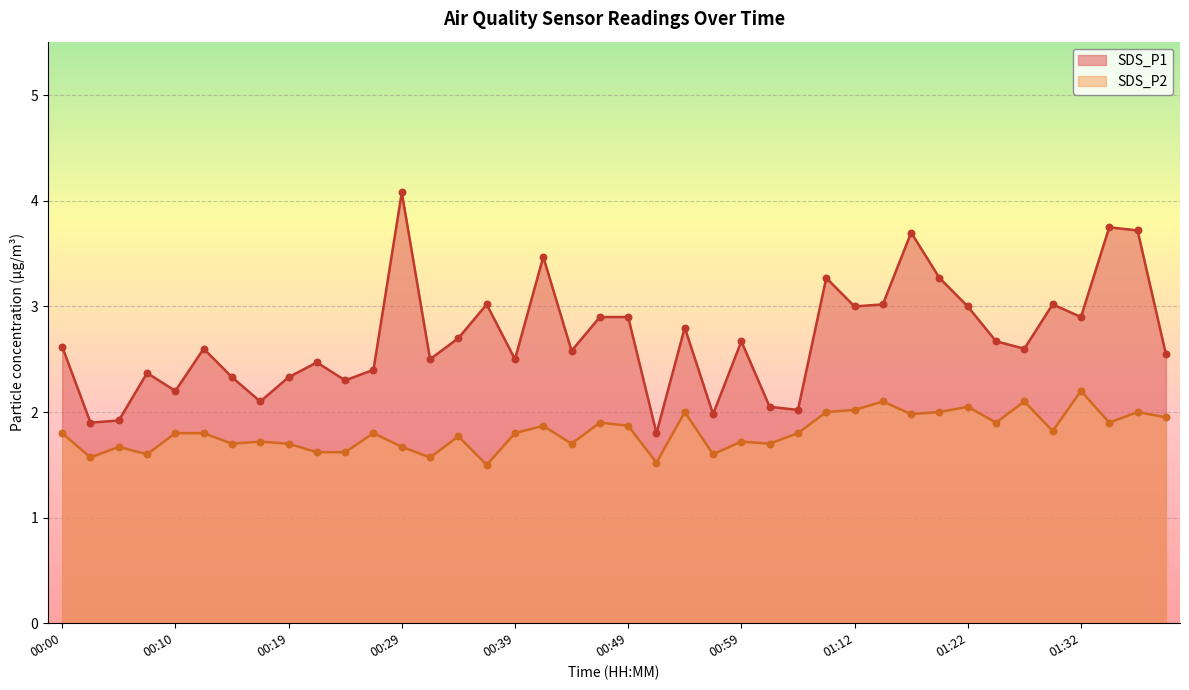

What is the total value across all series at 00:14?

4.0